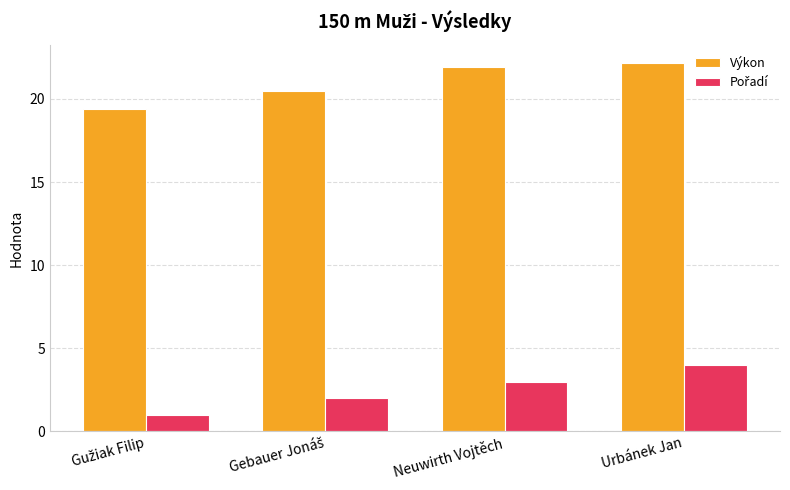

At which label does Výkon first exceed 21?

Neuwirth Vojtěch